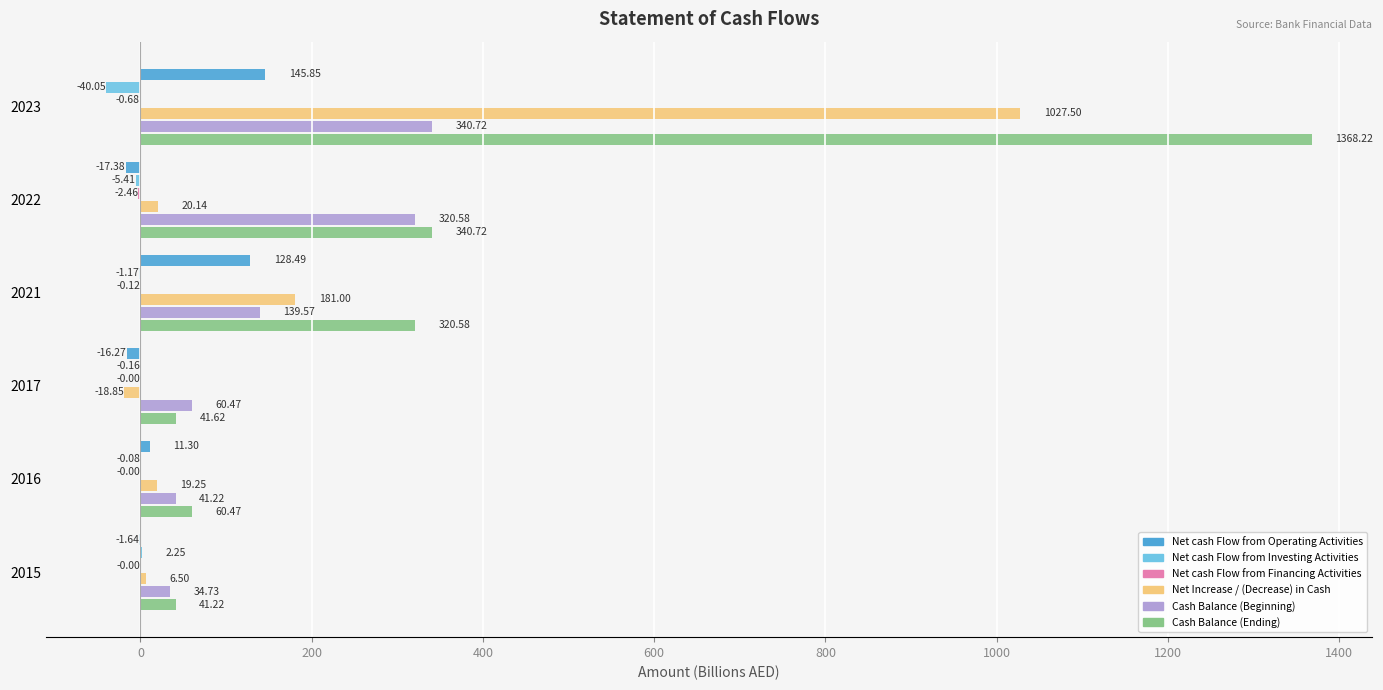

Which series changed the most between 2015 and 2016?

Cash Balance (Ending)